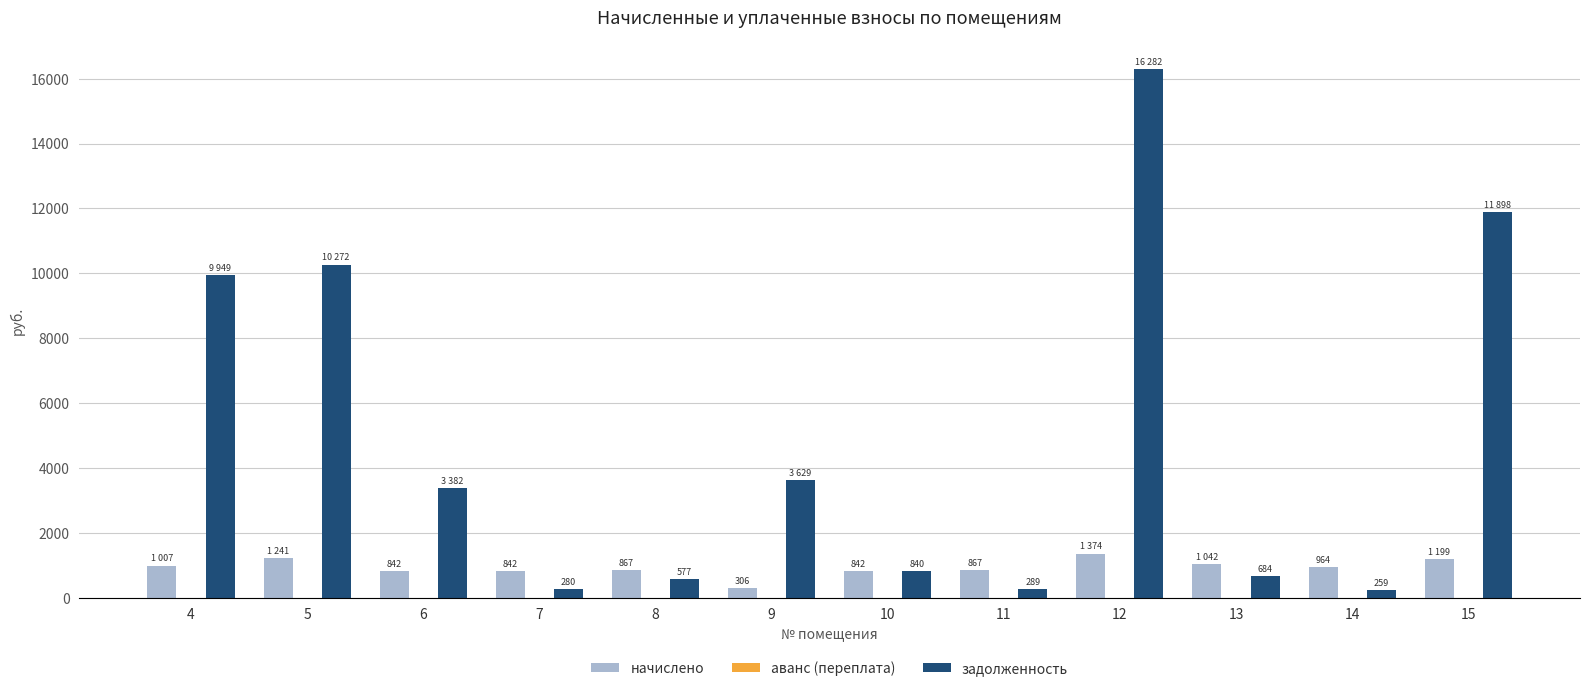

Count the number of data series in this chart.

2